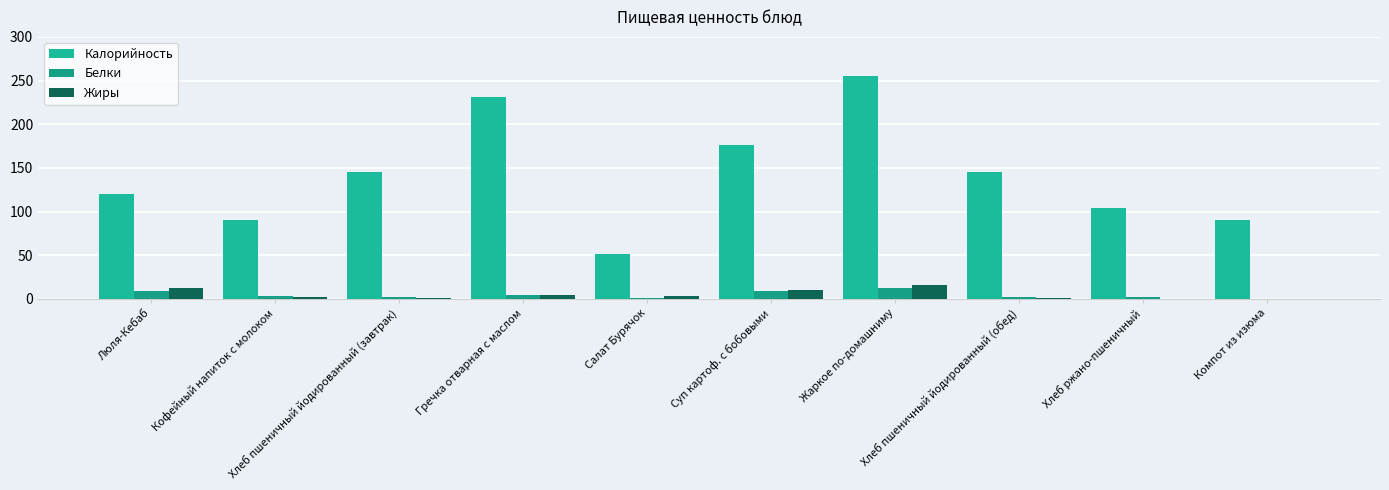

What position from the right is Хлеб ржано-пшеничный?

2